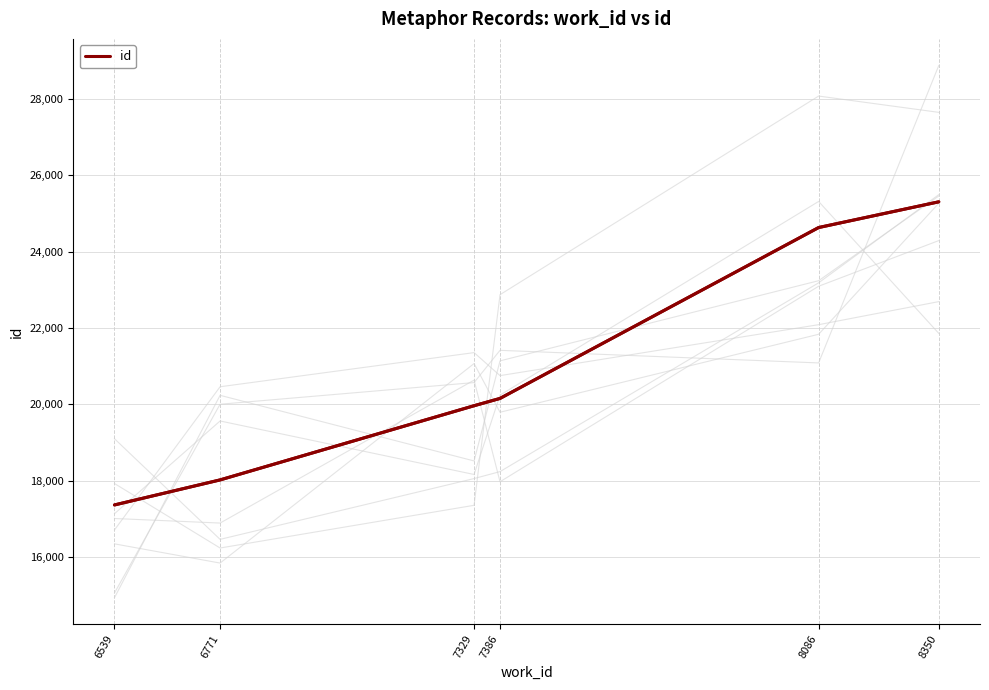

What is the change in value from 7329 to 7386?

+191